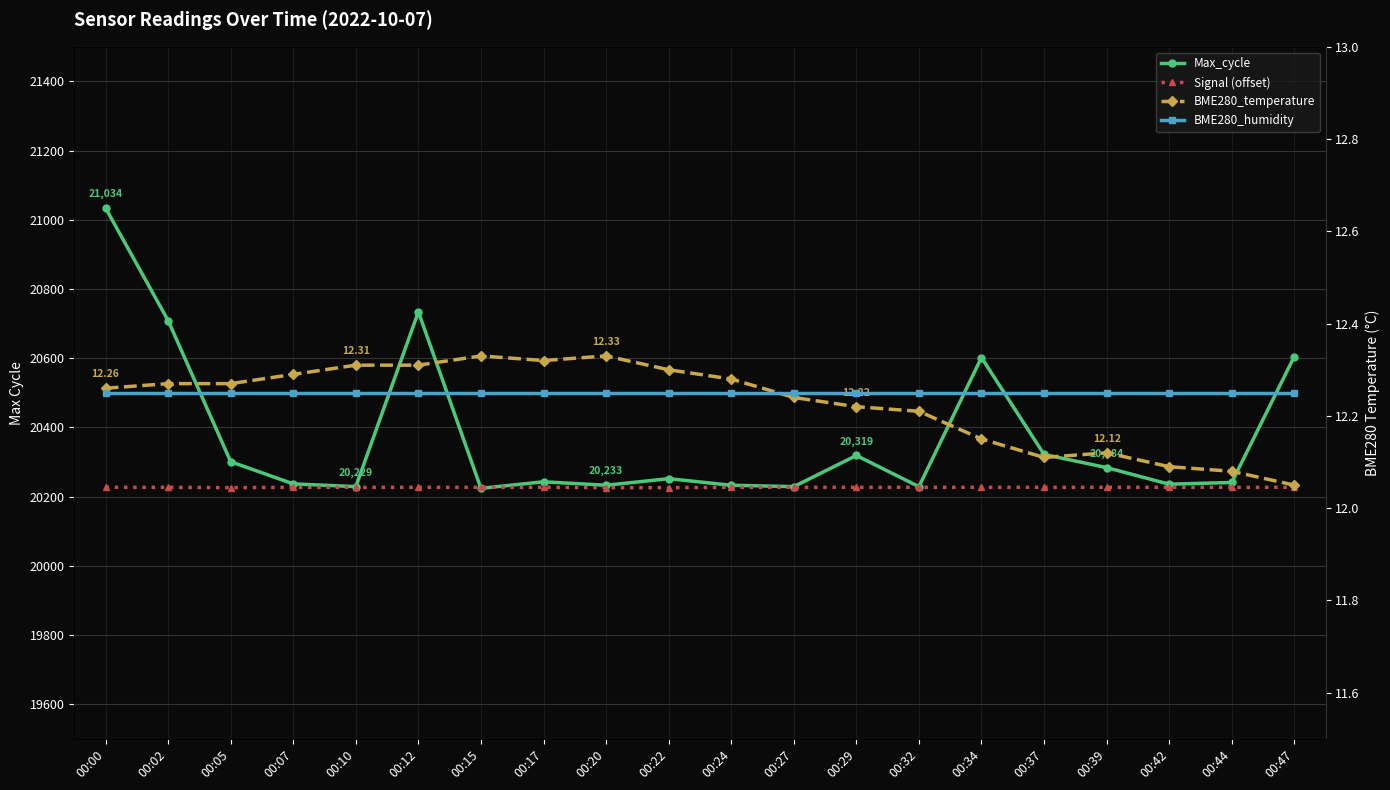

What is the sum of all Signal (offset) values?

404537.0